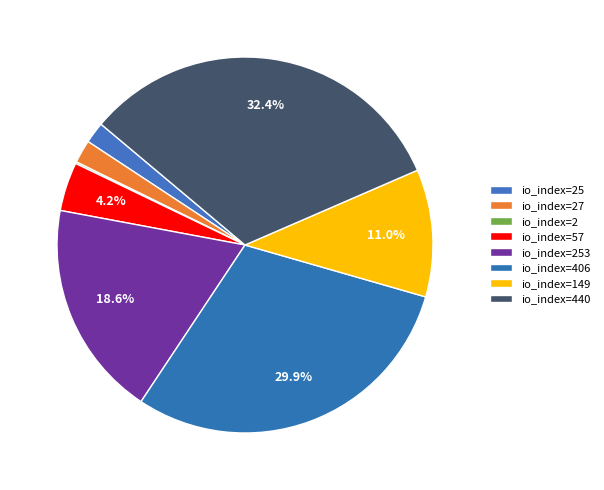

Combined, what portion of the pie is io_index=253 and io_index=27?

20.6%